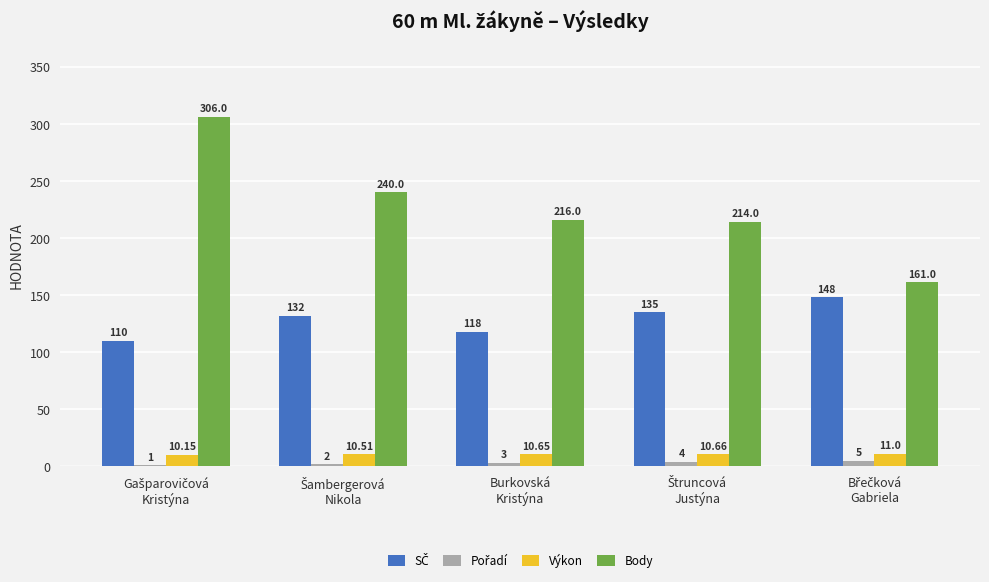

Which series has the largest range (max minus min)?

Body